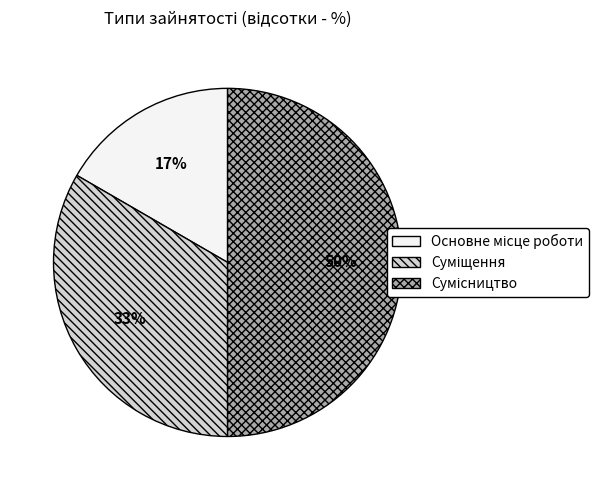

How many segments does this pie chart have?

3